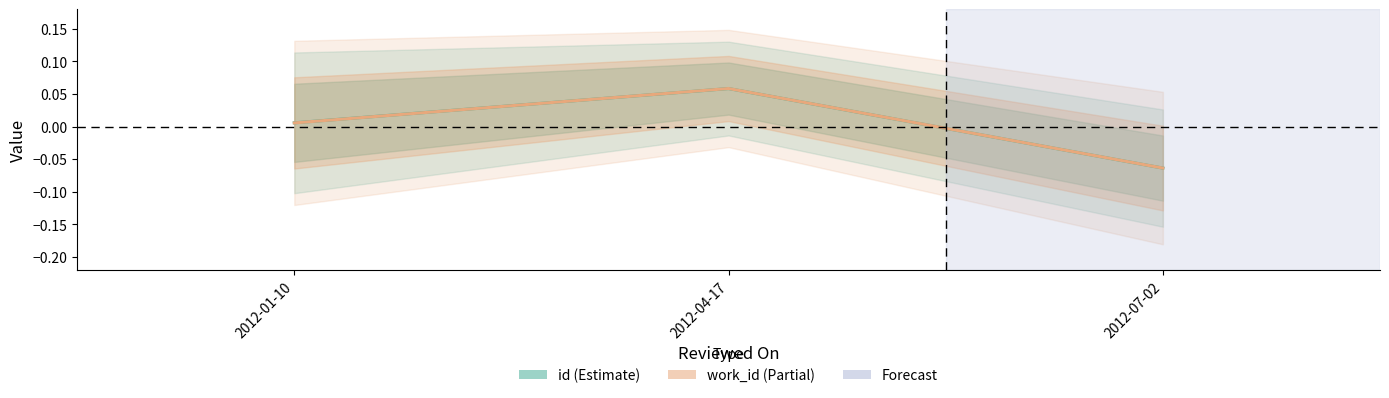

Reading right to left, transcribe all the data shown in this chart.

id: -0.1	0.1	0.0
work_id: -0.1	0.1	0.0